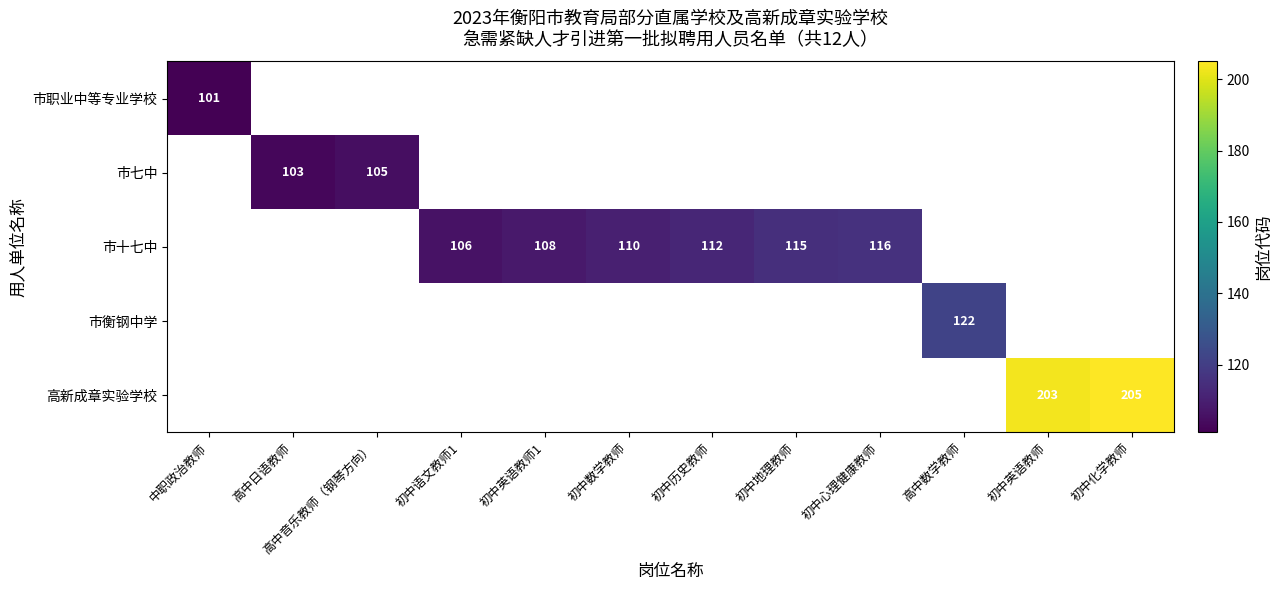

The 市七中 series shows 161 at 高中日语教师. True or false?

False